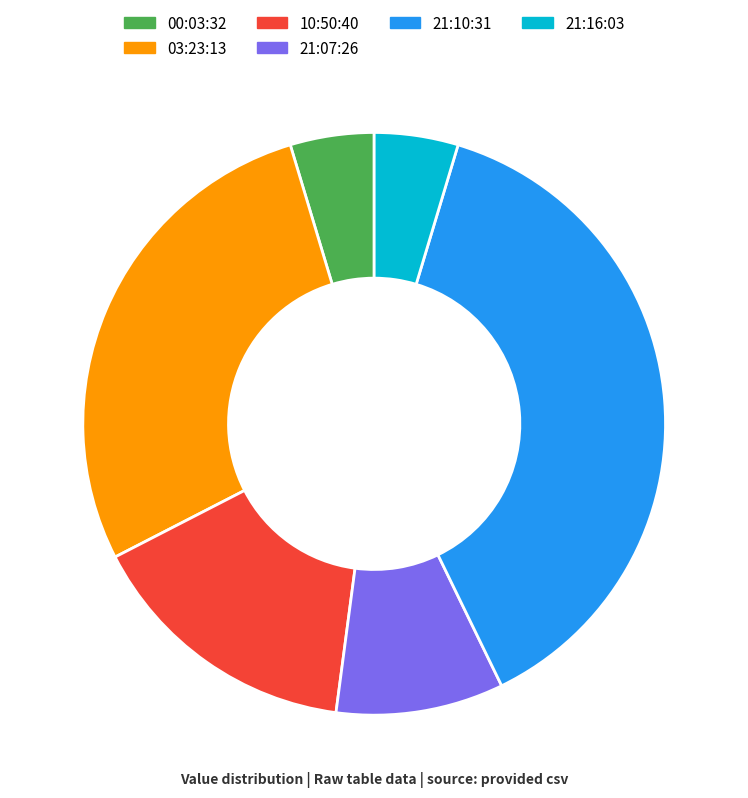

True or false: 03:23:13 accounts for 28% of the total.

True